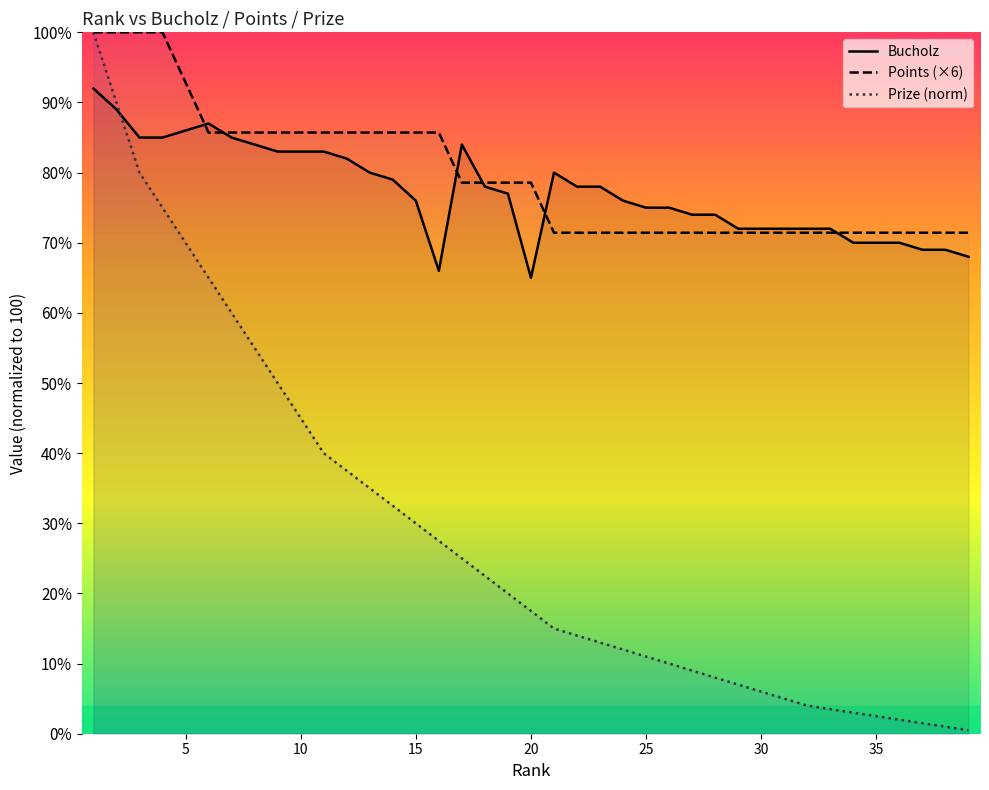

What is the value of the Bucholz point at the 17th from the left?

84.0